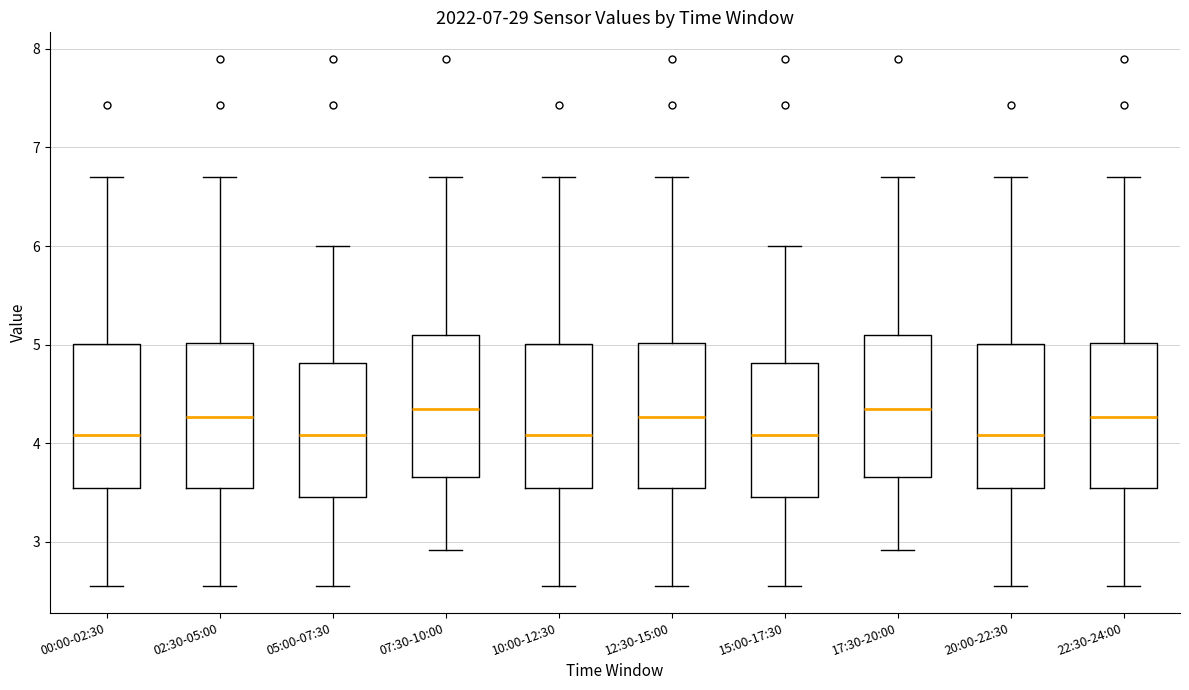

Reading left to right, read every box against the y-axis: the position of its median line, the range the box covers, and the ends of its whiskers. The values are not printed on the chart, so give them approximately, as read against the axis.

00:00-02:30: median 4.1, box 3.5 to 5.0, whiskers 2.6 to 6.7
02:30-05:00: median 4.3, box 3.5 to 5.0, whiskers 2.6 to 6.7
05:00-07:30: median 4.1, box 3.5 to 4.8, whiskers 2.6 to 6.0
07:30-10:00: median 4.4, box 3.7 to 5.1, whiskers 2.9 to 6.7
10:00-12:30: median 4.1, box 3.5 to 5.0, whiskers 2.6 to 6.7
12:30-15:00: median 4.3, box 3.5 to 5.0, whiskers 2.6 to 6.7
15:00-17:30: median 4.1, box 3.5 to 4.8, whiskers 2.6 to 6.0
17:30-20:00: median 4.4, box 3.7 to 5.1, whiskers 2.9 to 6.7
20:00-22:30: median 4.1, box 3.5 to 5.0, whiskers 2.6 to 6.7
22:30-24:00: median 4.3, box 3.5 to 5.0, whiskers 2.6 to 6.7